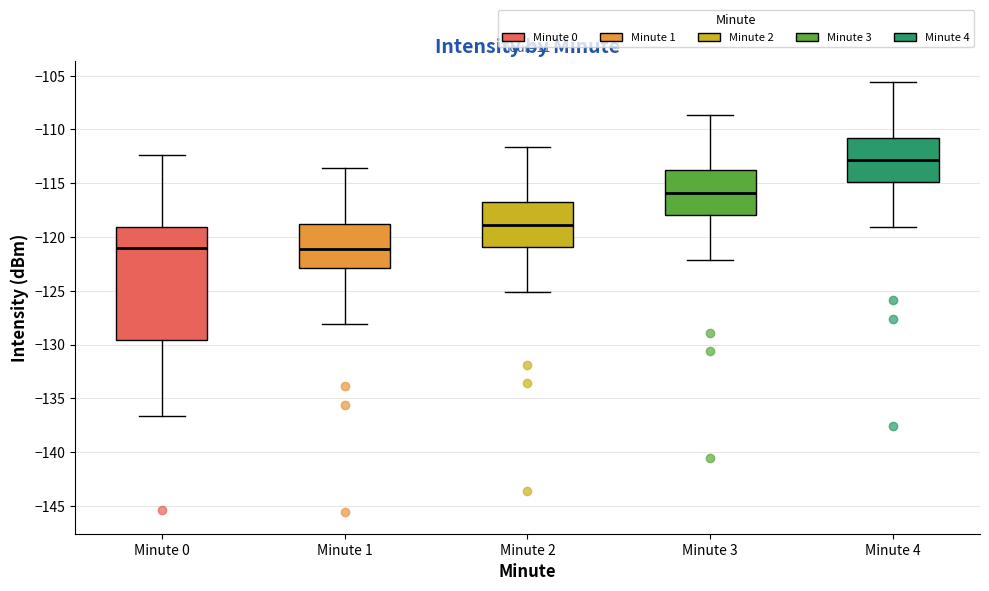

Which box has the highest median line?

Minute 4